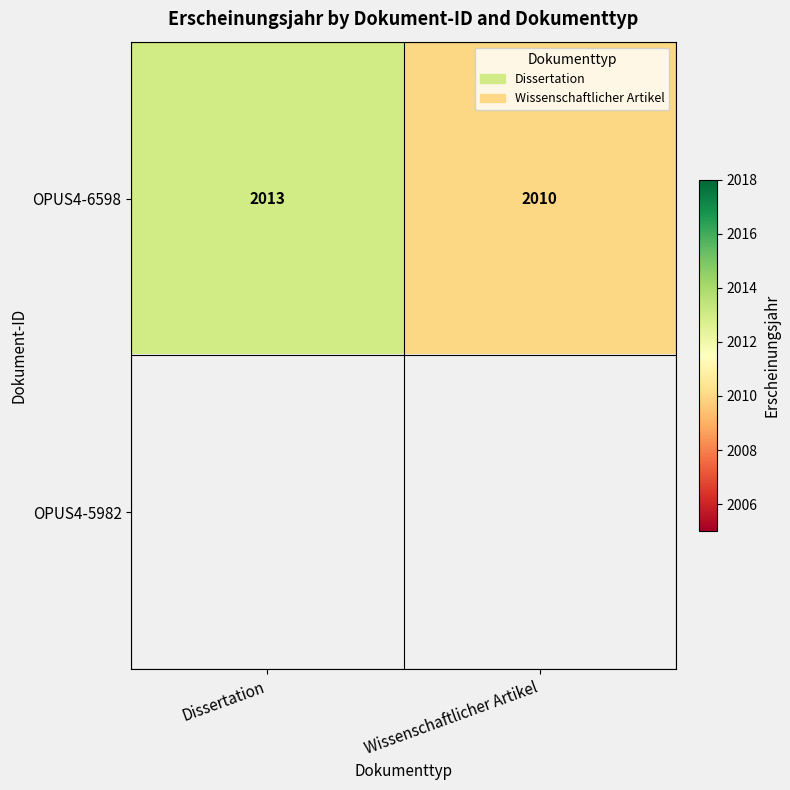

Rank the categories by OPUS4-6598 value from highest to lowest.

Dissertation, Wissenschaftlicher Artikel